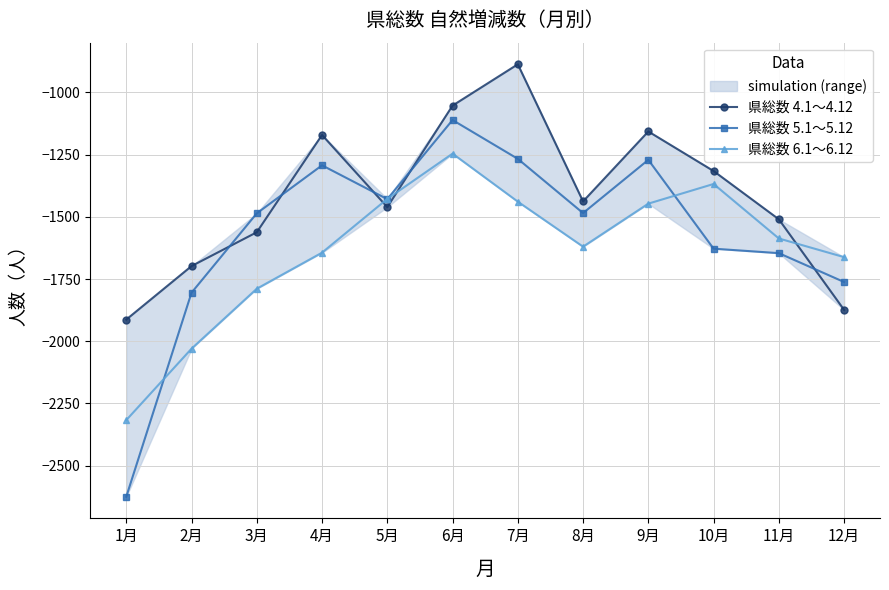

What is the label of the 9th point from the left?

9月